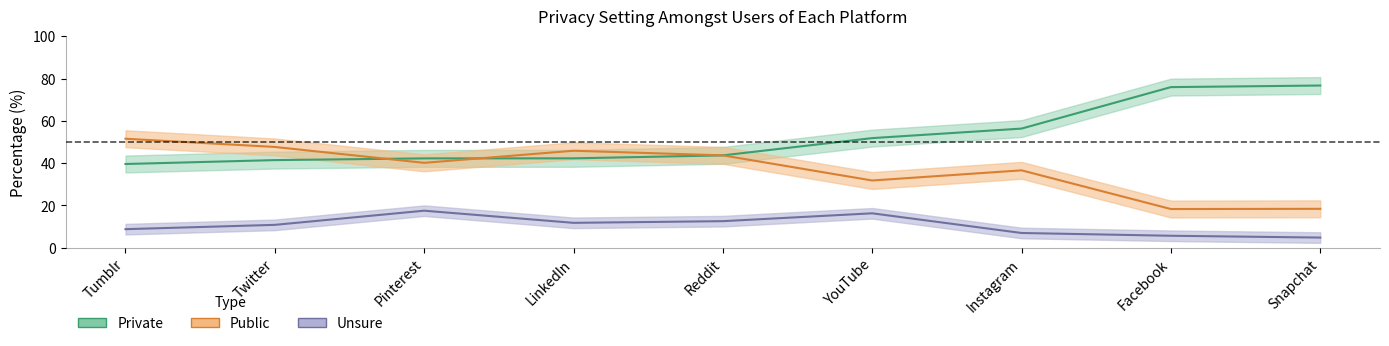

What is the value of the Private point at the 1st from the left?

39.6